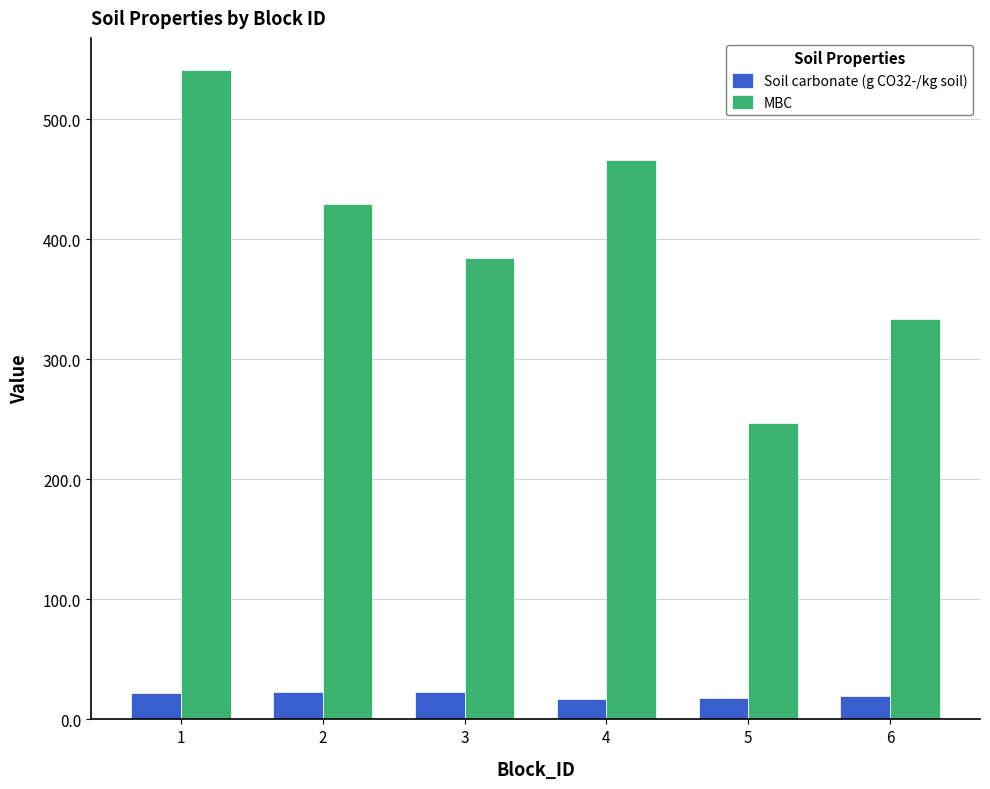

What is the difference between the highest and lowest values at 4?

448.9